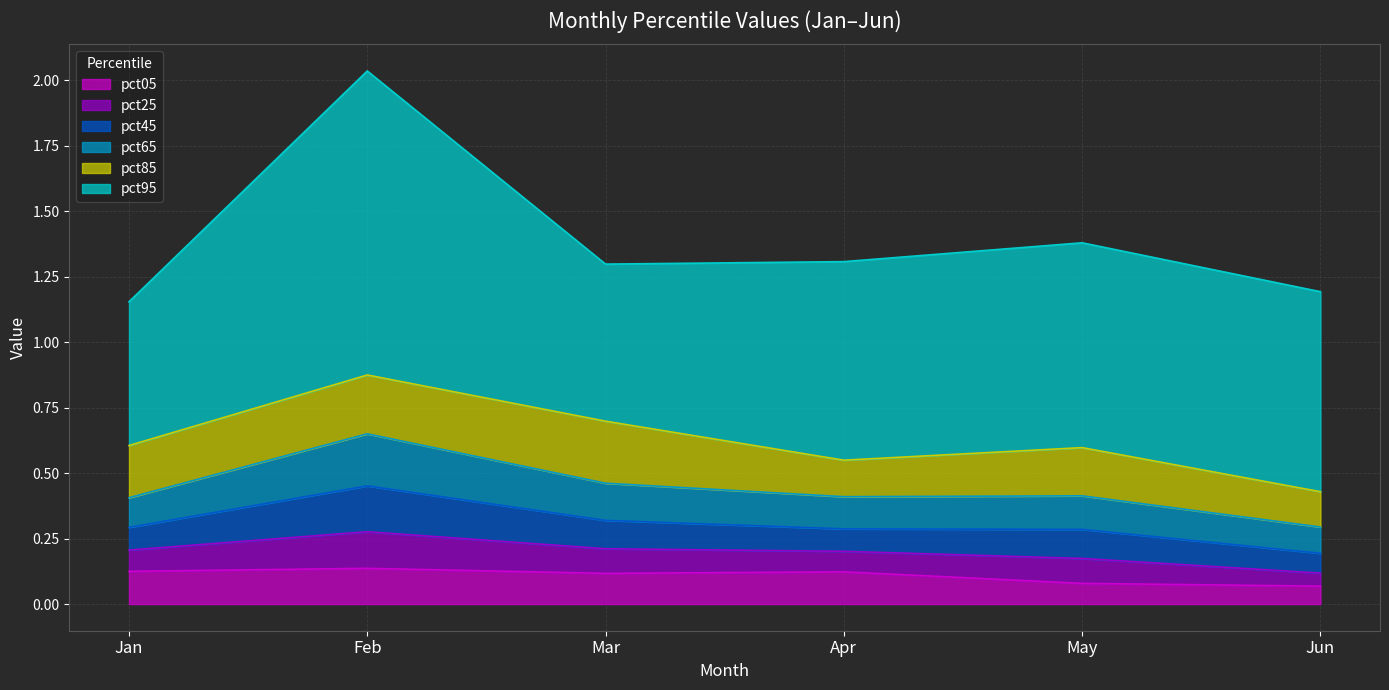

At which category does pct95 reach its first local peak?

Feb